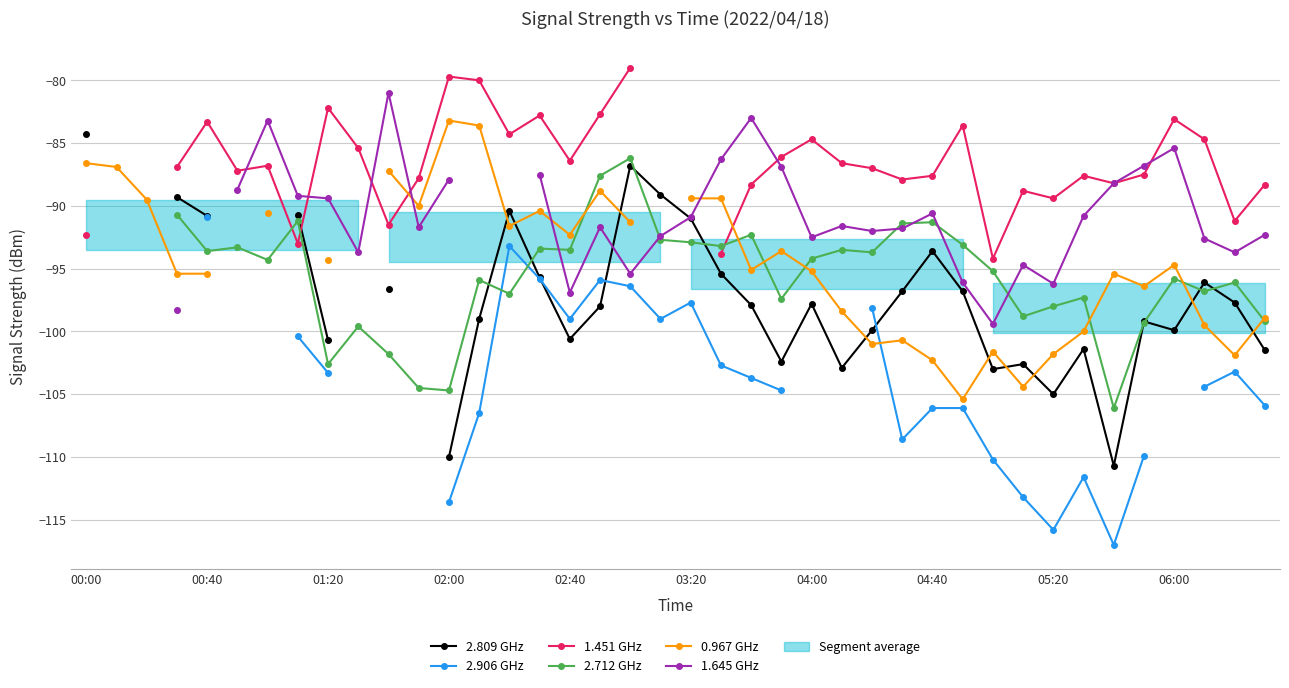

True or false: 1.645 GHz and 2.906 GHz cross at least once.

False